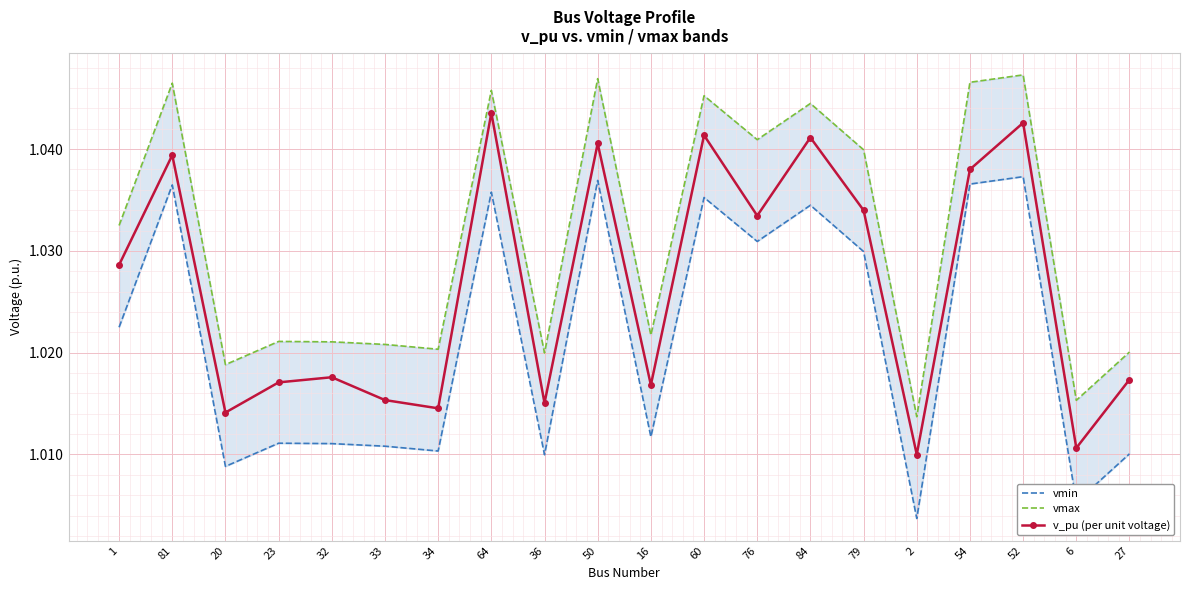

What is the minimum value for vmin?

1.0